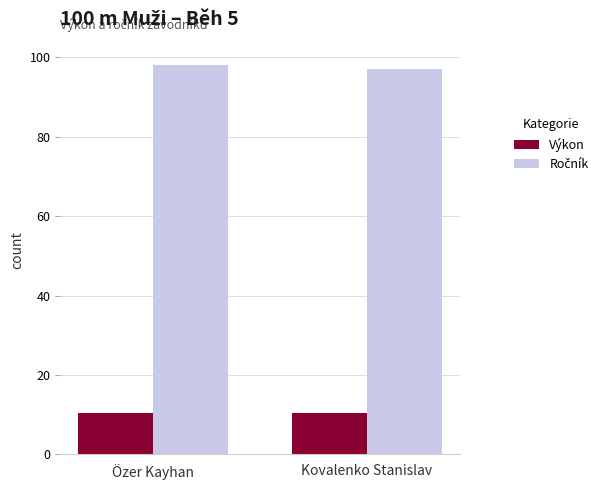

What is the greatest value displayed?

98.0